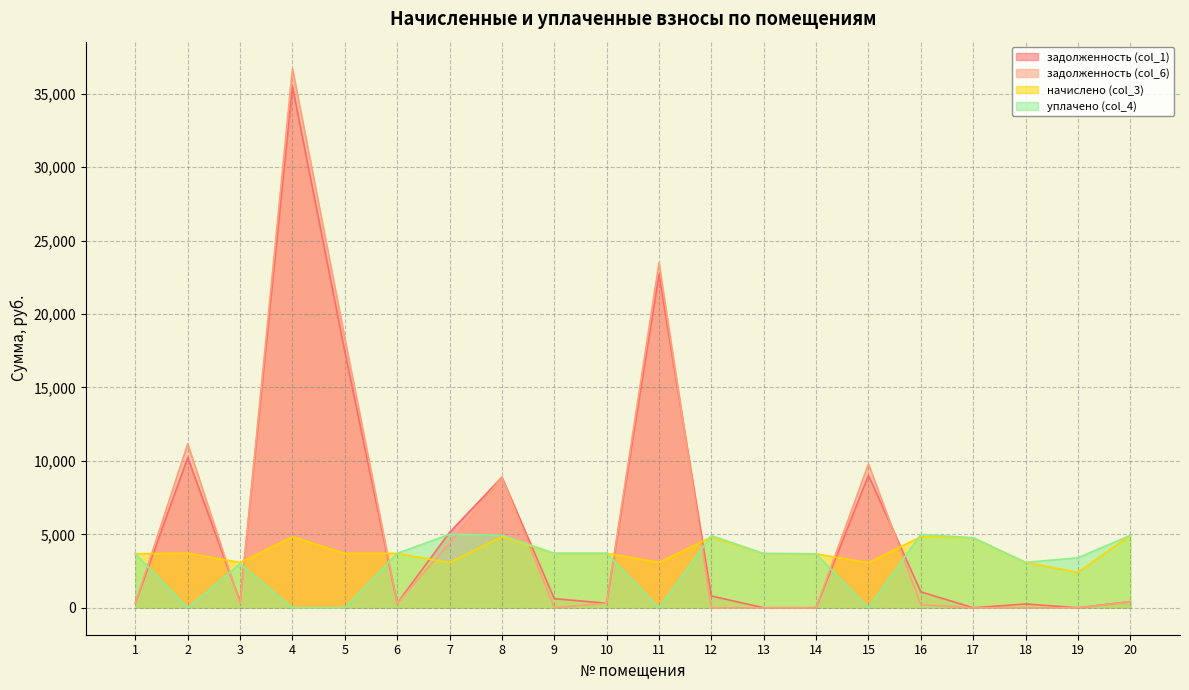

What are all the series names shown in the legend?

задолженность (col_1), задолженность (col_6), начислено (col_3), уплачено (col_4)